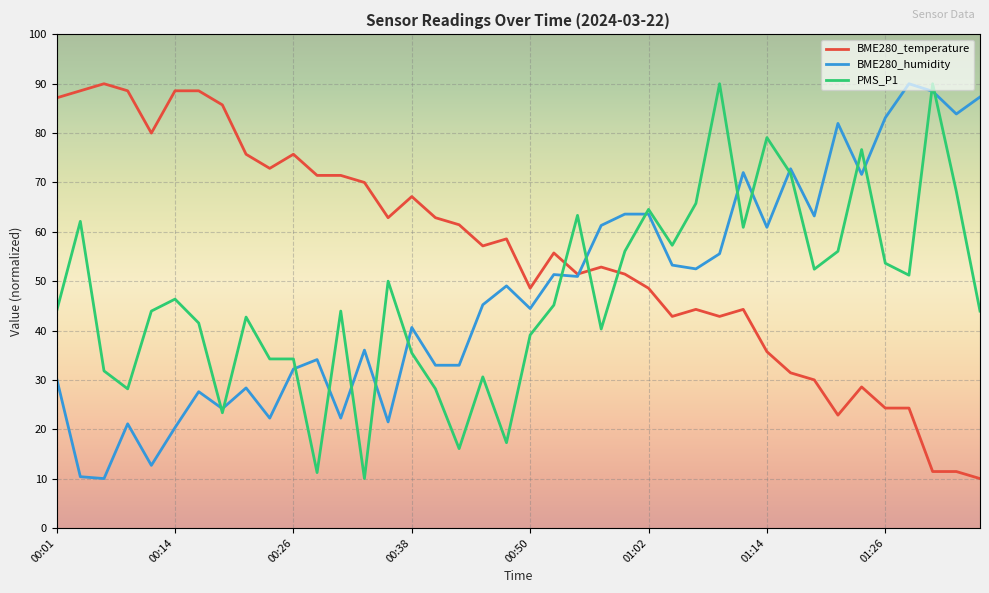

What is the maximum value for PMS_P1?

90.0